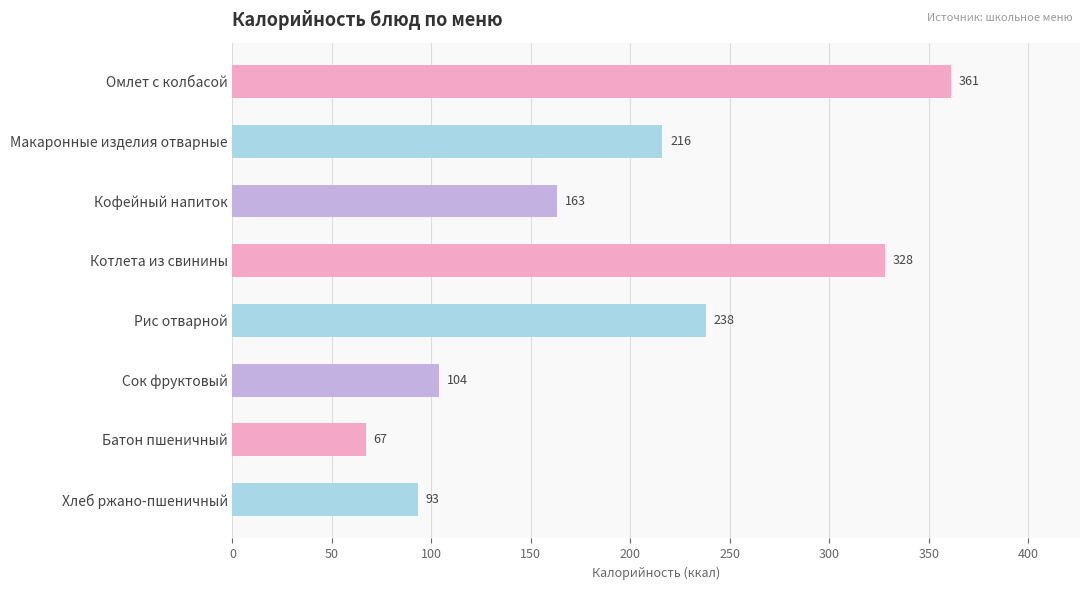

The chart shows a value of 50 at Кофейный напиток. True or false?

False